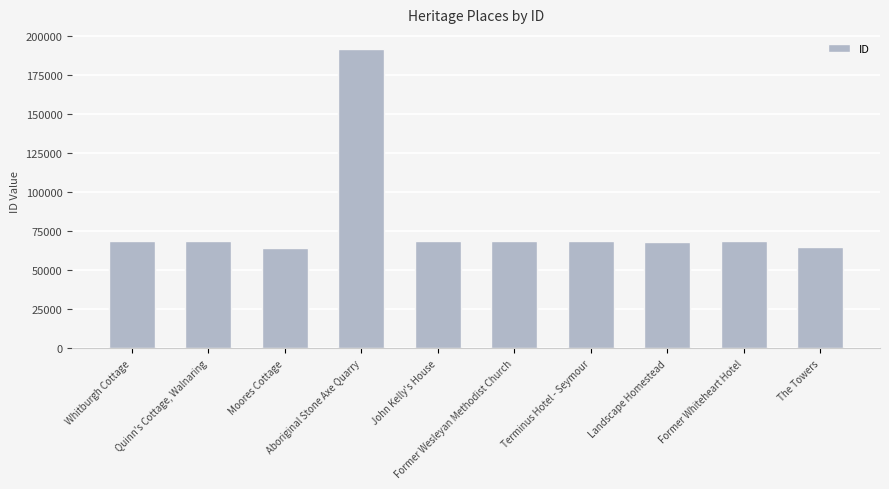

List the labels in order of value, smallest first.

Moores Cottage, The Towers, Landscape Homestead, John Kelly's House, Quinn's Cottage, Walnaring, Former Whiteheart Hotel, Whitburgh Cottage, Former Wesleyan Methodist Church, Terminus Hotel - Seymour, Aboriginal Stone Axe Quarry